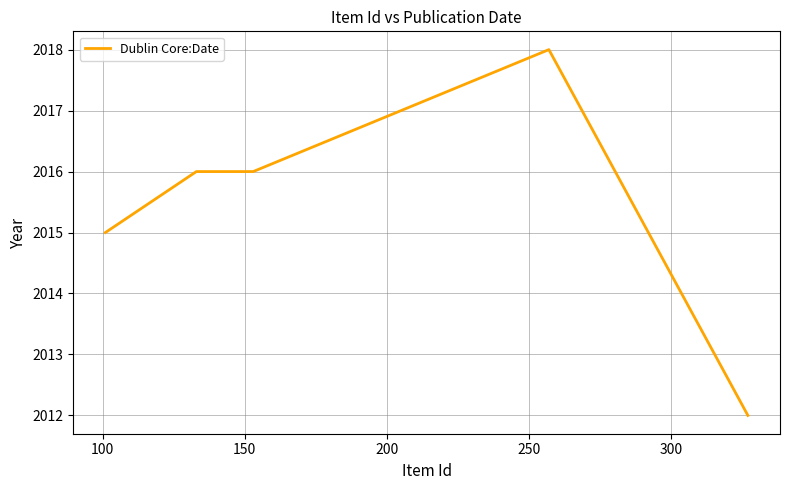

Is this an area chart (filled region under the line)?

No